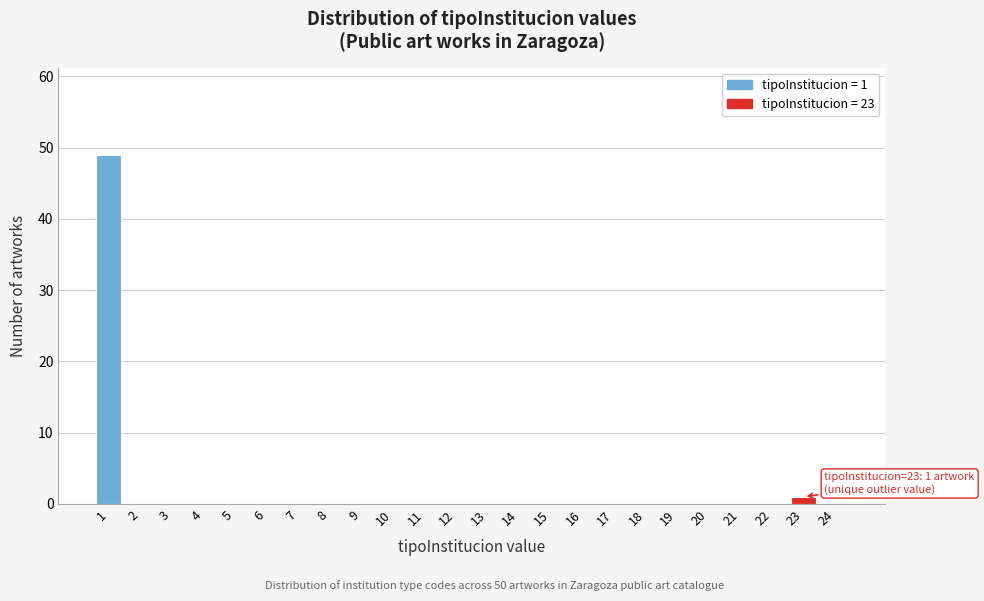

Reading right to left, what are all the values shown in this chart?

24=0	23=1	22=0	21=0	20=0	19=0	18=0	17=0	16=0	15=0	14=0	13=0	12=0	11=0	10=0	9=0	8=0	7=0	6=0	5=0	4=0	3=0	2=0	1=49